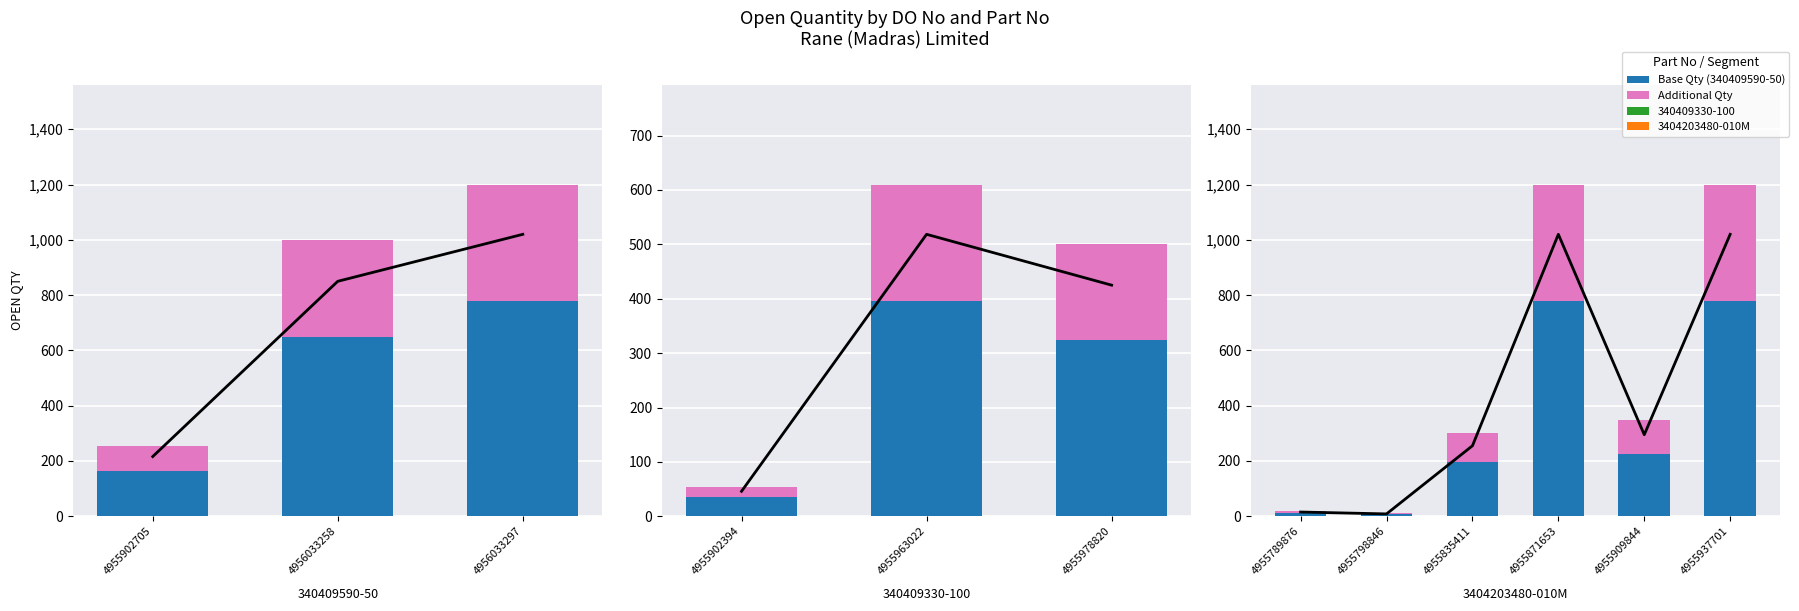

Rank the series by their average value, from highest to lowest.

Trend, Base Qty, Additional Qty